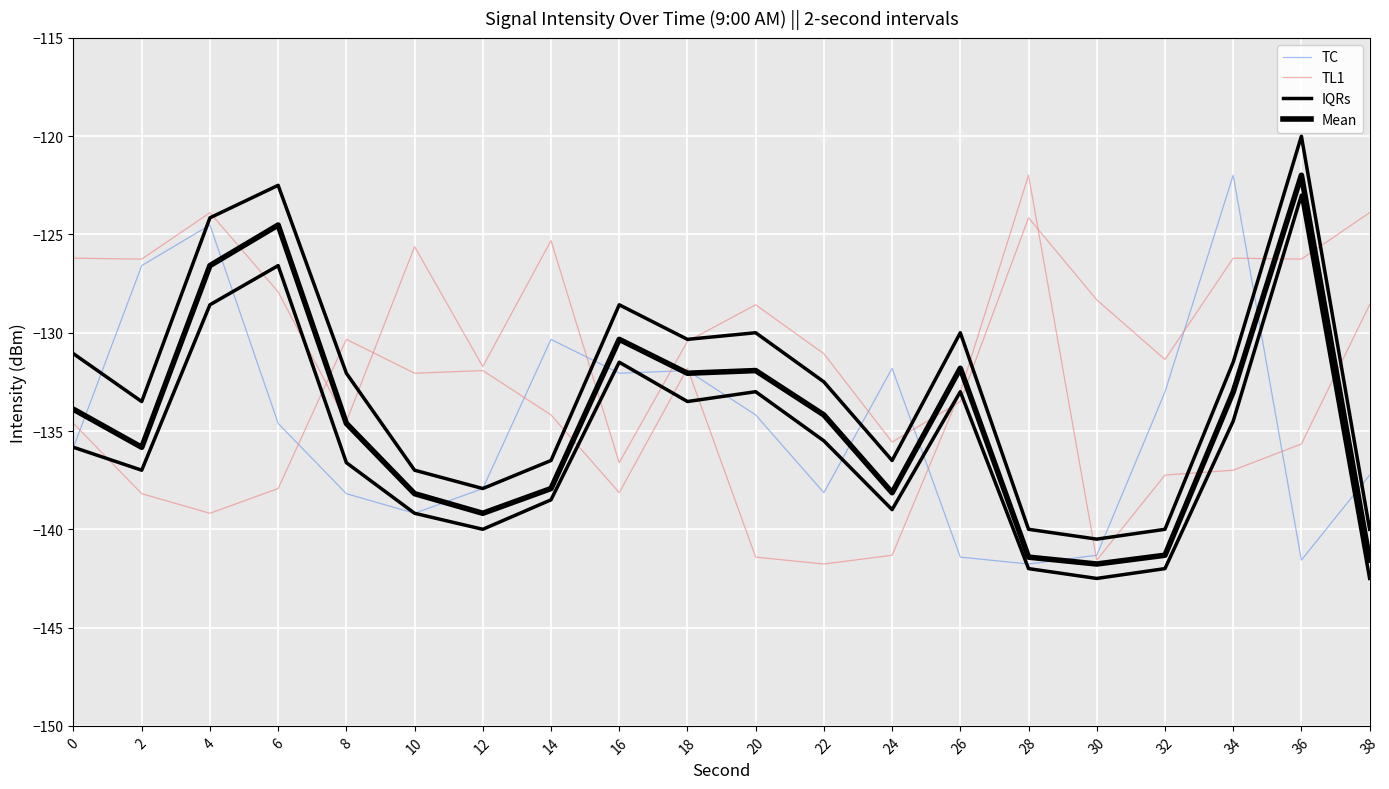

Is the value of TL1 at 6 greater than the value of TC at 36?

No